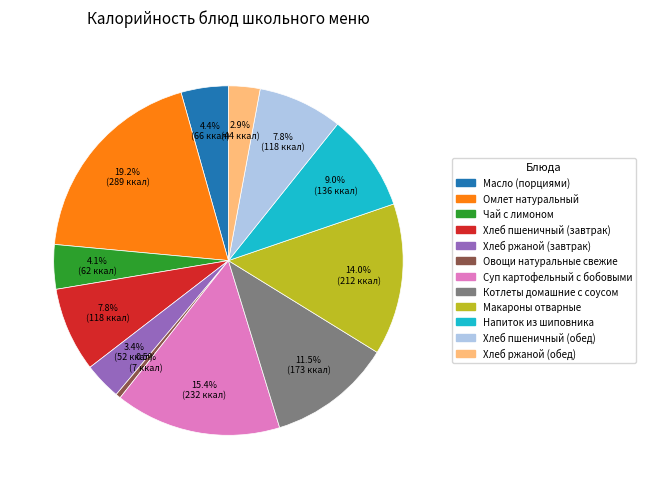

How many segments does this pie chart have?

12